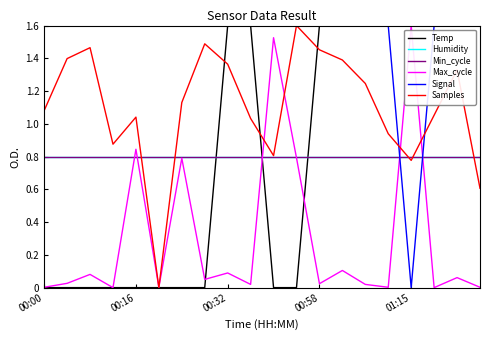

Does the chart have visible grid lines?

No